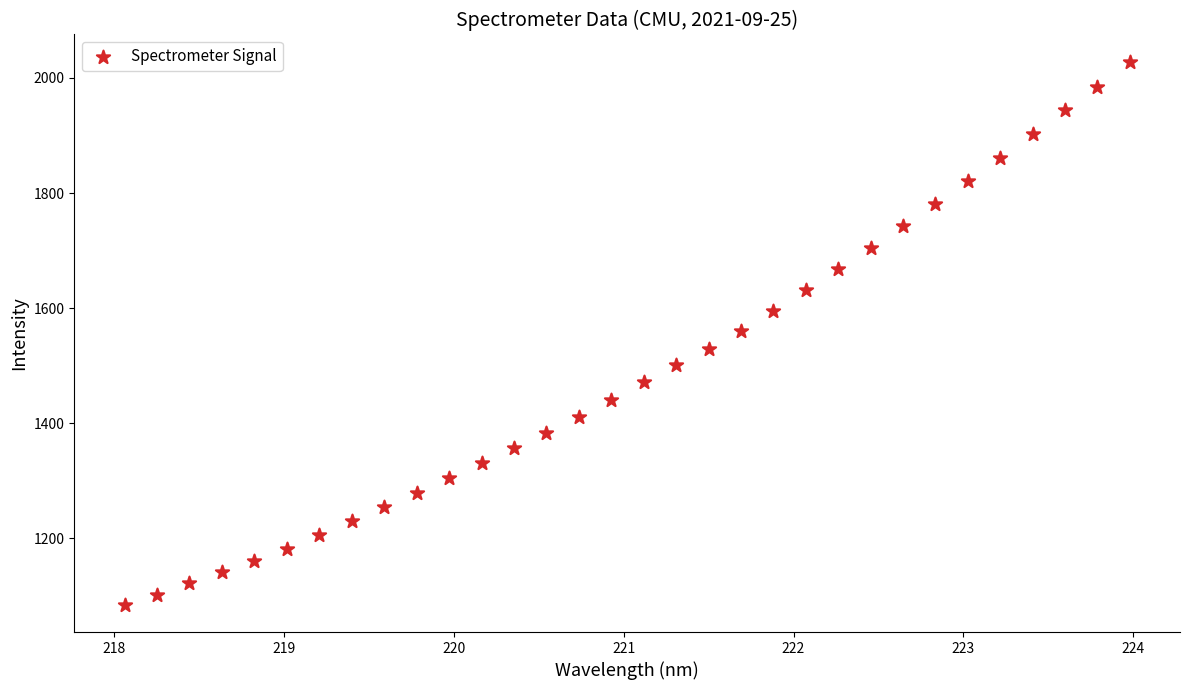

What is the range of X values (max minus min)?

5.9